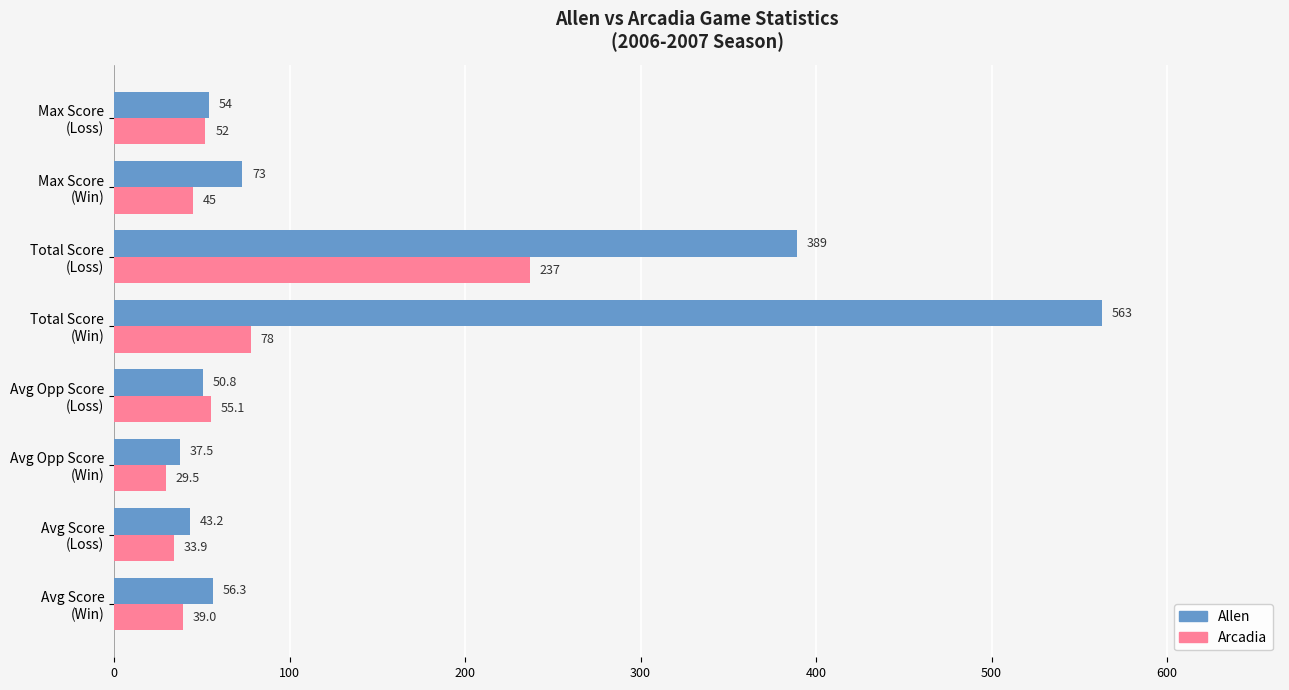

What is the maximum value shown in the chart?

563.0